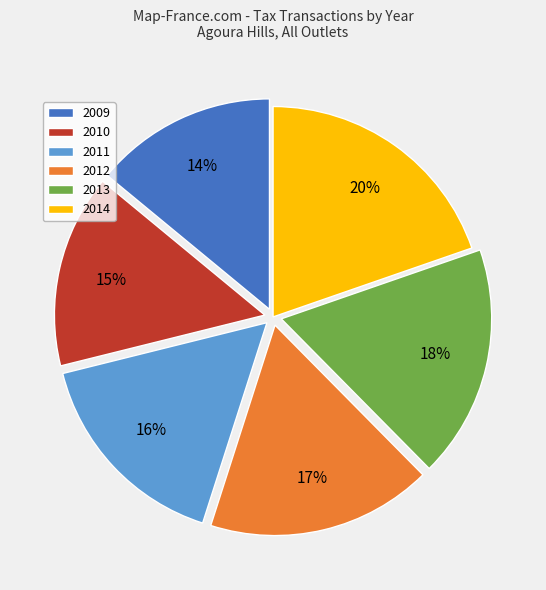

Is the sum of 2010 and 2012 greater than half?

No